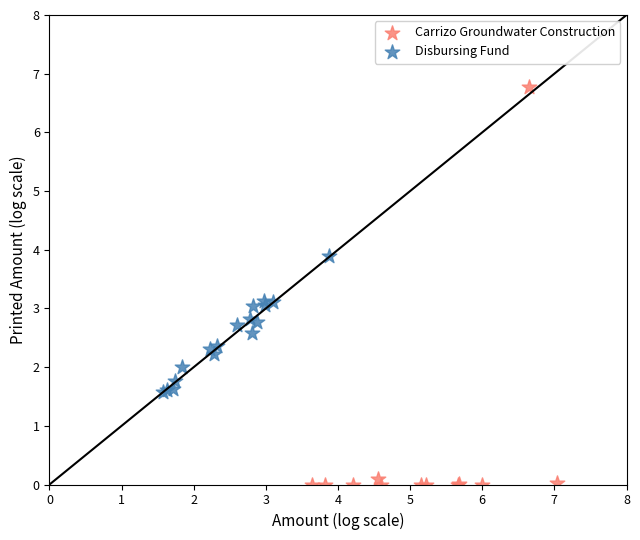

Which series contains the lowest Y value?

Carrizo Groundwater Construction